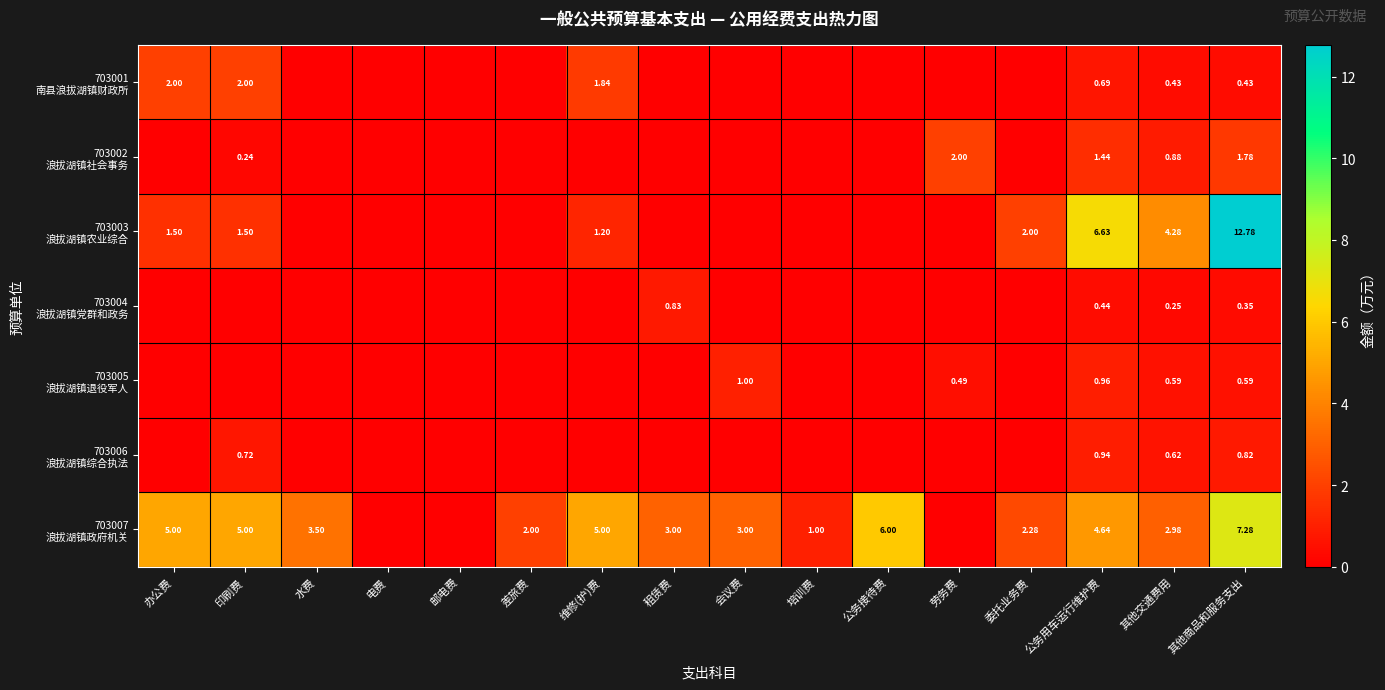

True or false: 703007 浪拔湖镇政府机关 has a value of 3.9 at 劳务费.

False